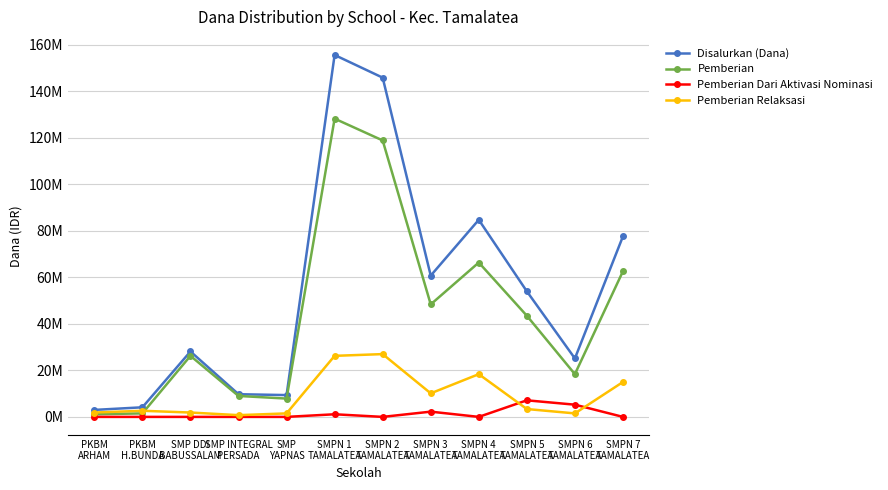

Is this an area chart (filled region under the line)?

No